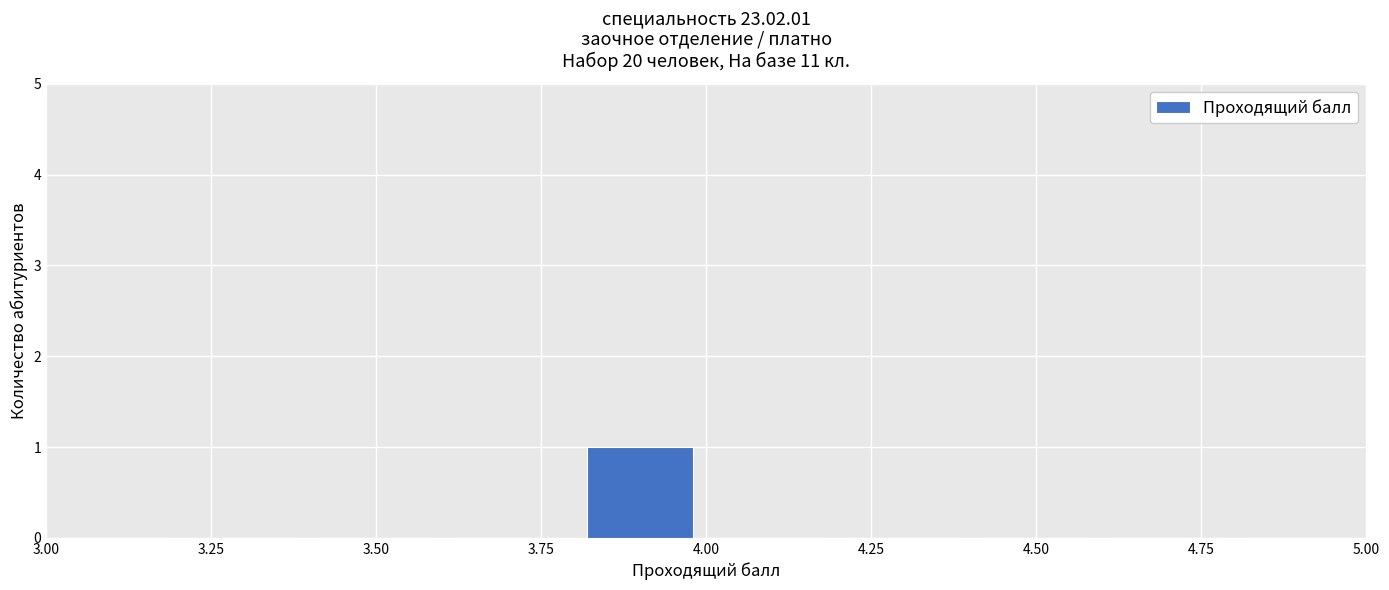

What is the height of the bar covering 3.8 to 4.0 on the x-axis? The values are not printed on the chart, so give them approximately, as read against the axis.

1